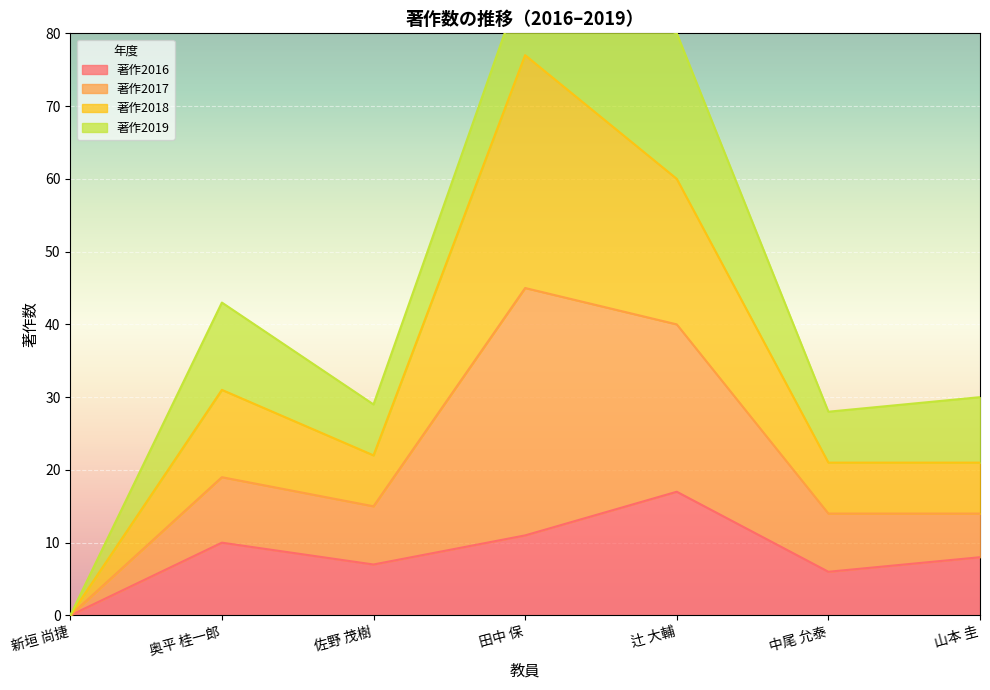

True or false: 著作2016 has a value of 17 at 奥平 桂一郎.

False